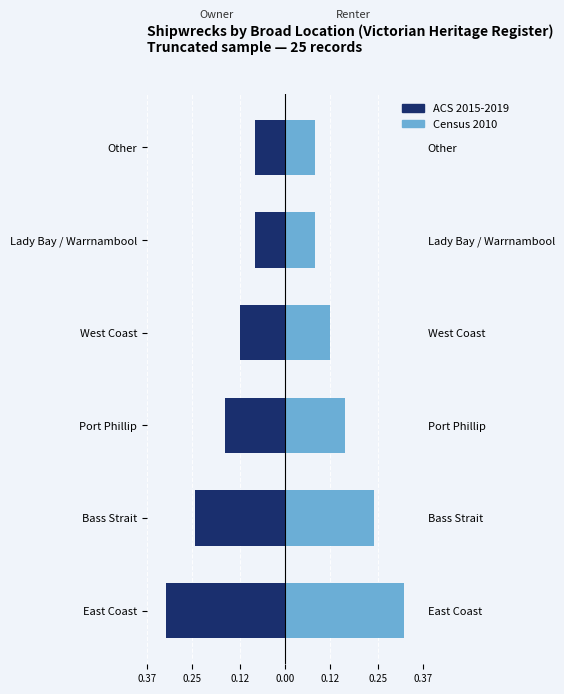

How many Census 2010 values are between 0 and 1?

6